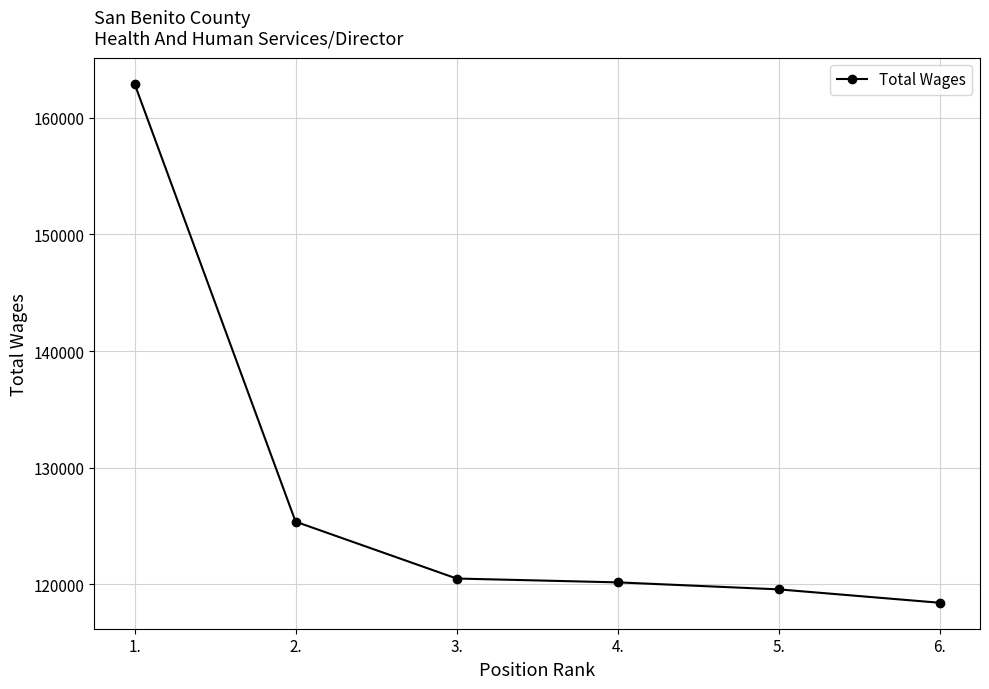

Where does the data first go above 120507?

1.